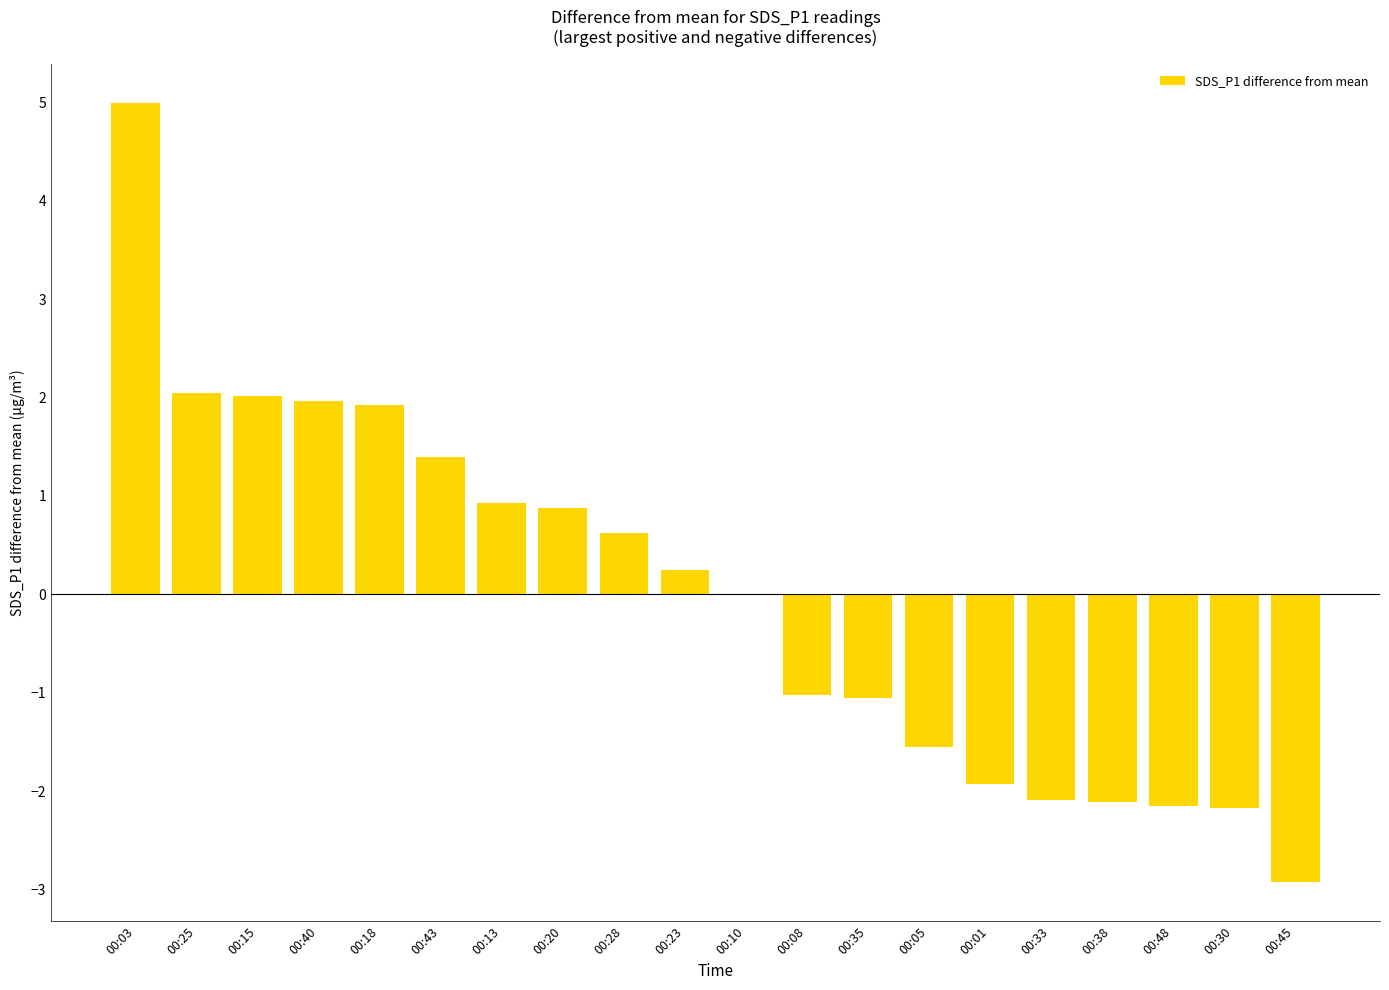

Which has a higher value, 00:01 or 00:08?

00:08